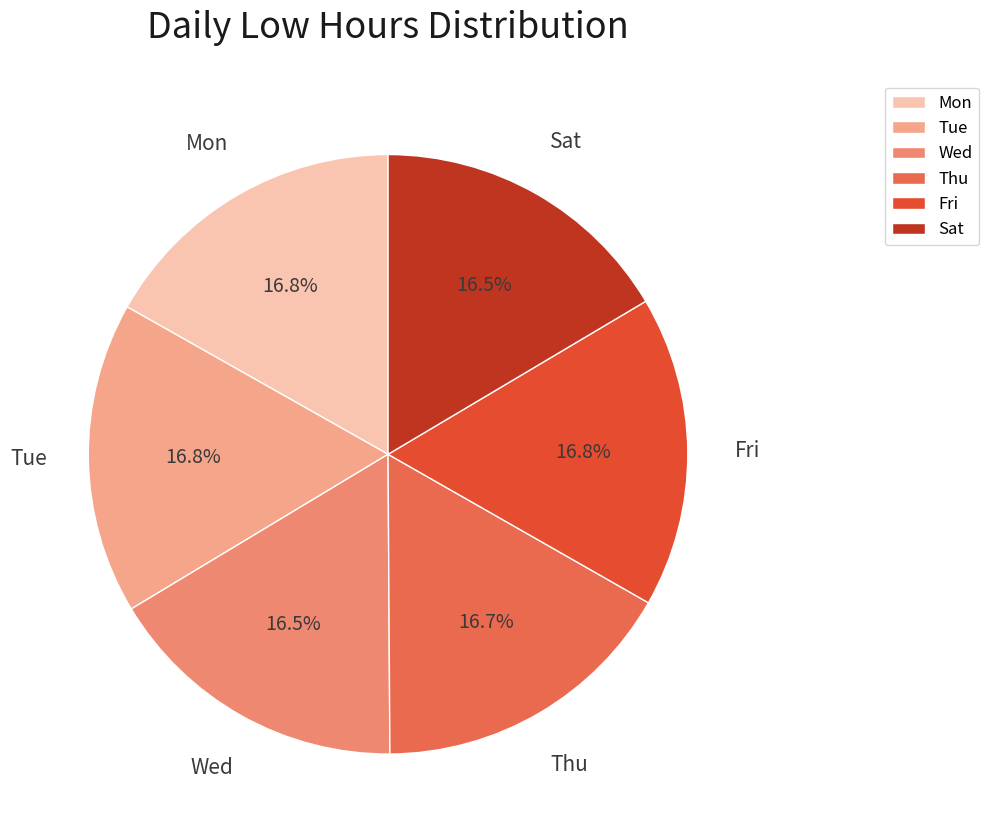

True or false: Fri accounts for 17% of the total.

True